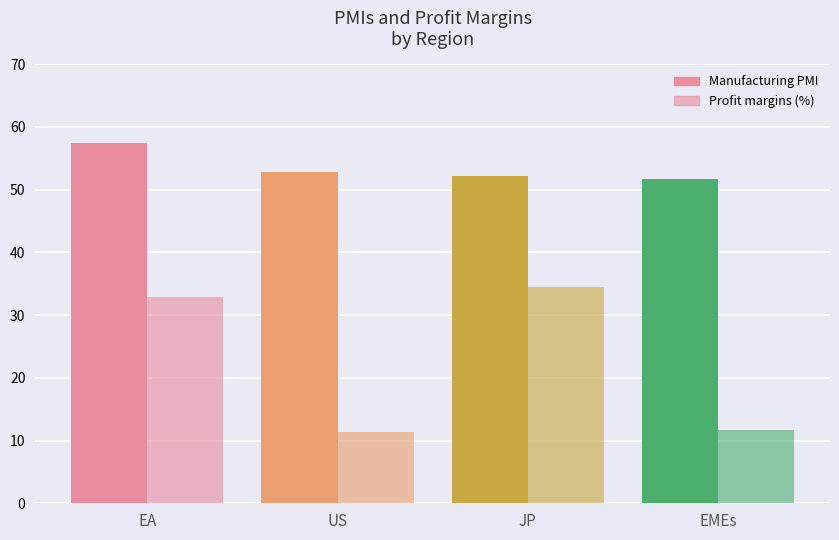

Are the bars grouped side by side (vs. stacked)?

Yes